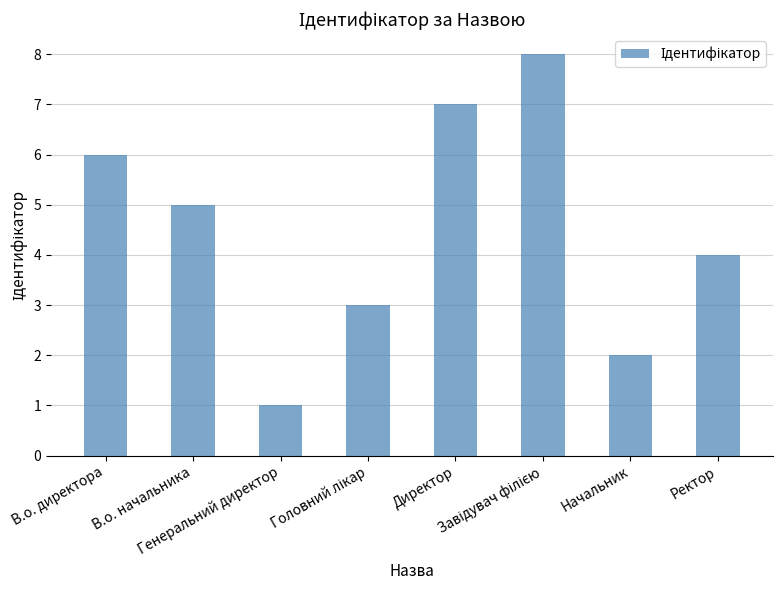

Are the bars grouped side by side (vs. stacked)?

No